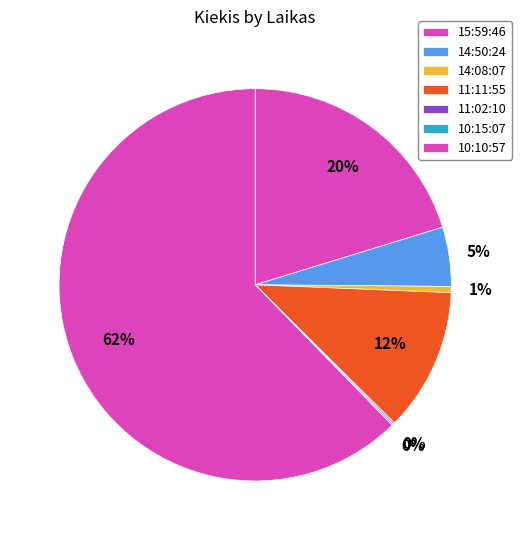

What percentage is NOT represented by 11:02:10?

99.9%